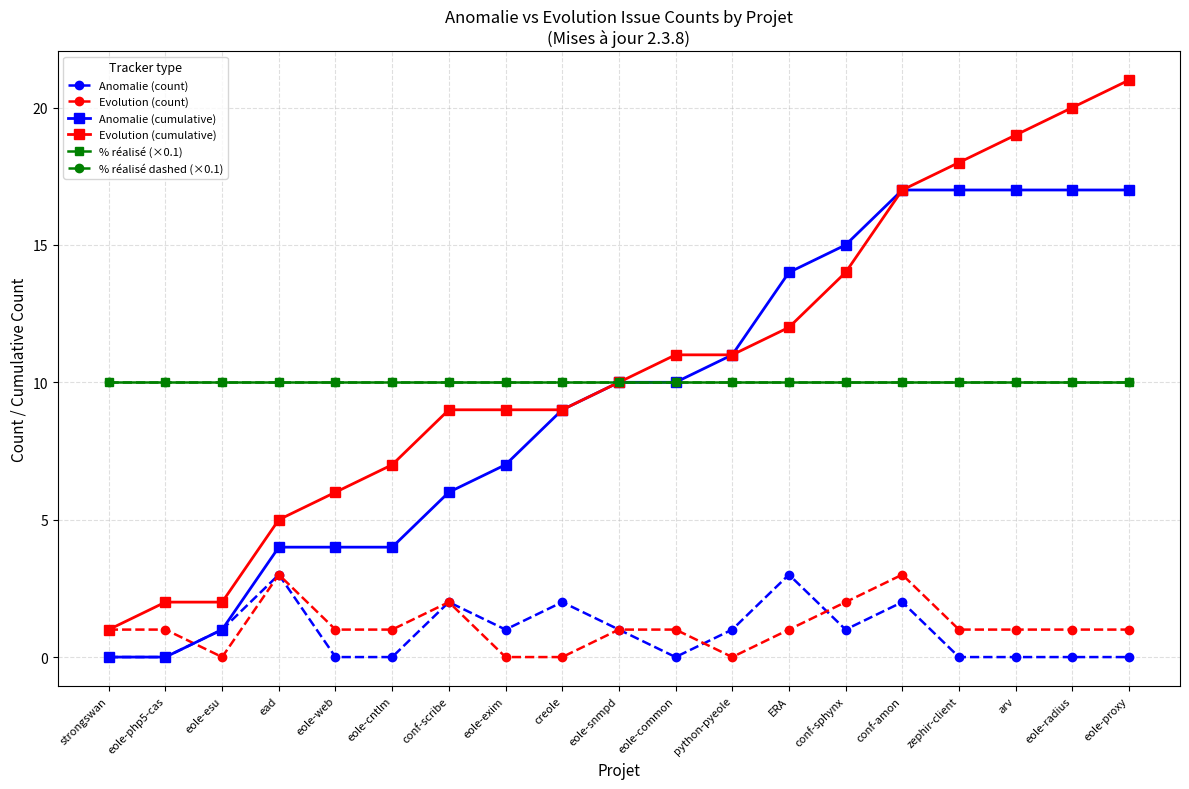

True or false: % réalisé (×0.1) and Anomalie (count) intersect in this chart.

False